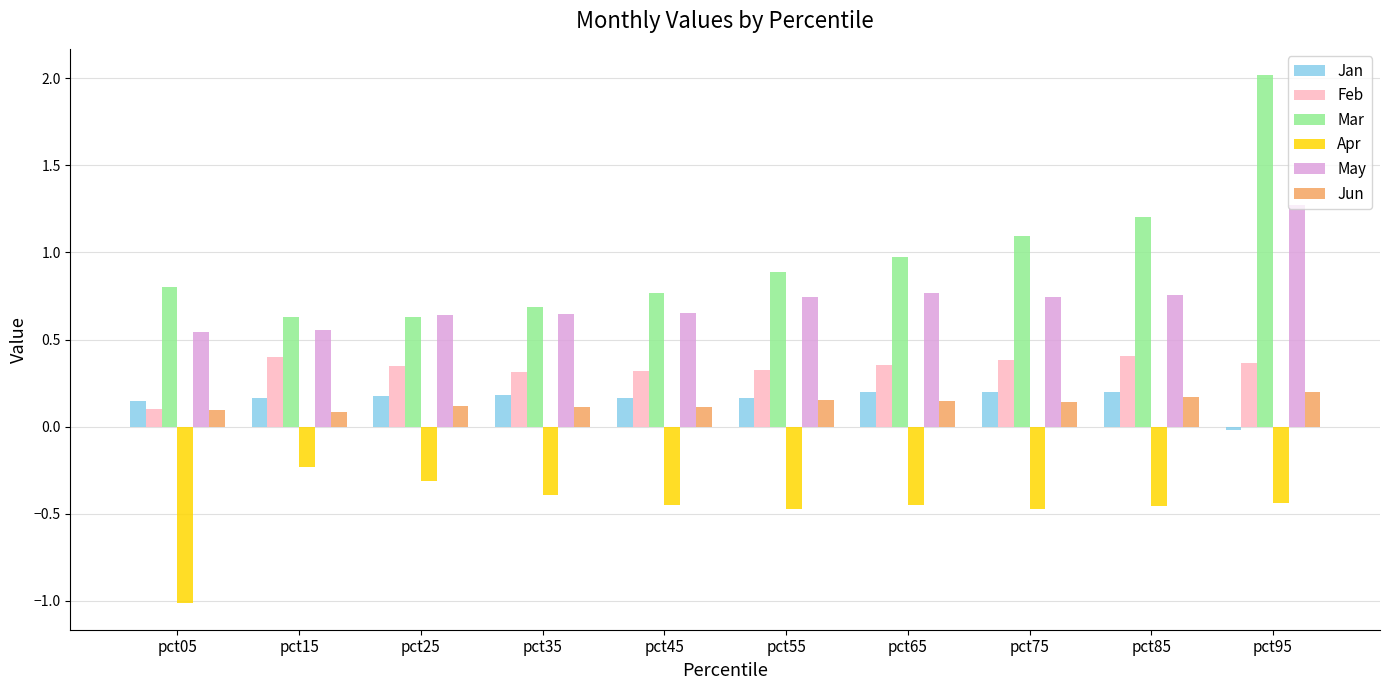

What is the sum of the Apr values at pct25 and pct55?

-0.8